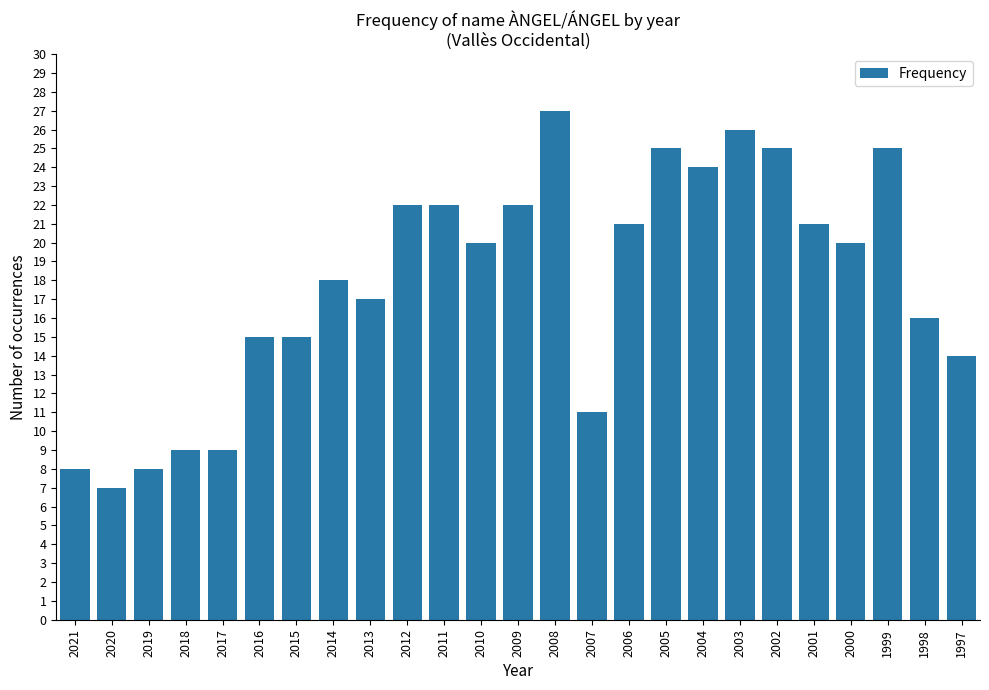

Reading right to left, list all the values displayed in this chart.

1997=14	1998=16	1999=25	2000=20	2001=21	2002=25	2003=26	2004=24	2005=25	2006=21	2007=11	2008=27	2009=22	2010=20	2011=22	2012=22	2013=17	2014=18	2015=15	2016=15	2017=9	2018=9	2019=8	2020=7	2021=8